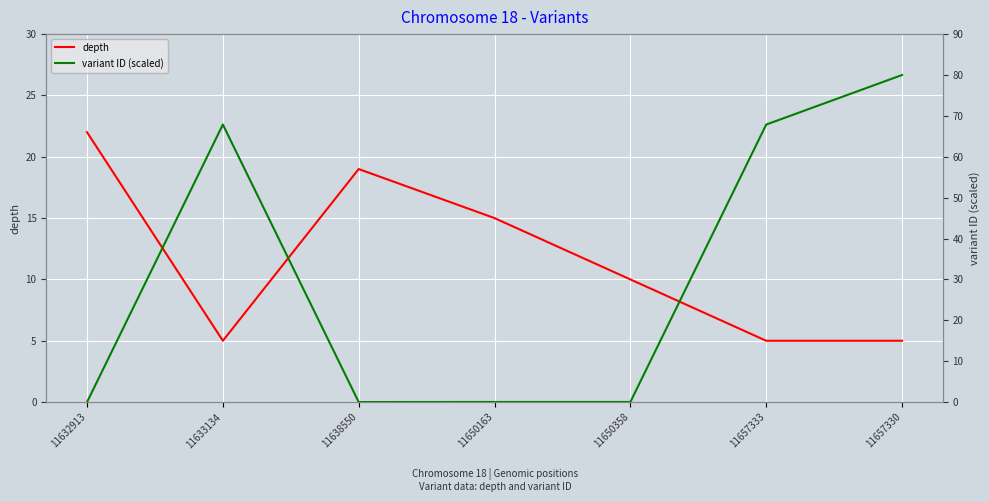

What is the sum of all depth values?

81